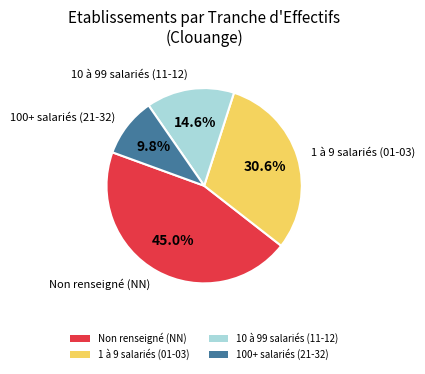

Which category has the smallest portion of the pie?

100+ salariés (21-32)